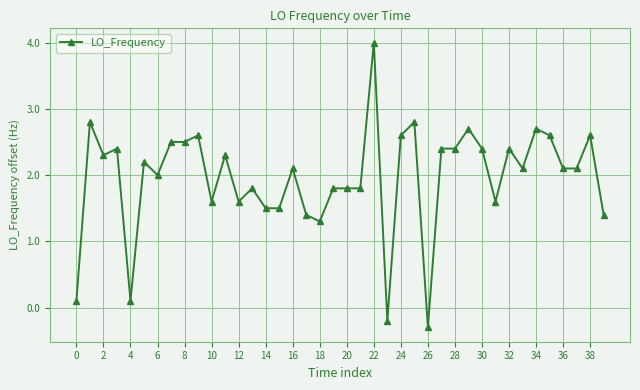

Does the chart display data point markers on the line(s)?

Yes